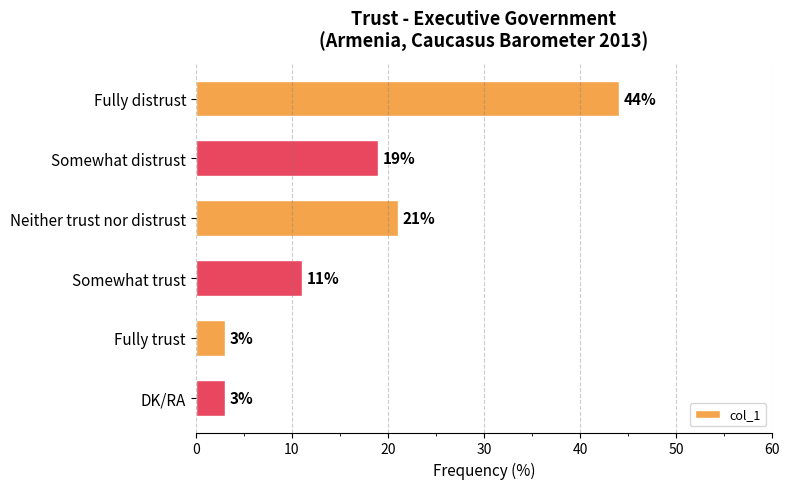

The value at Somewhat distrust is 19. True or false?

True